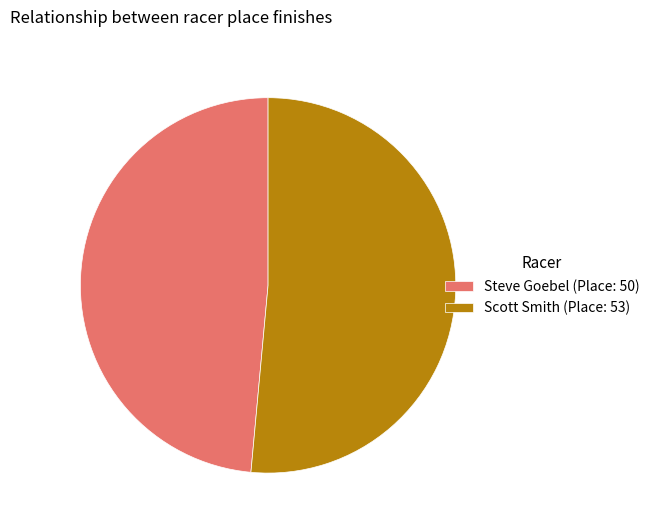

Between Steve Goebel (Place: 50) and Scott Smith (Place: 53), which is larger?

Scott Smith (Place: 53)